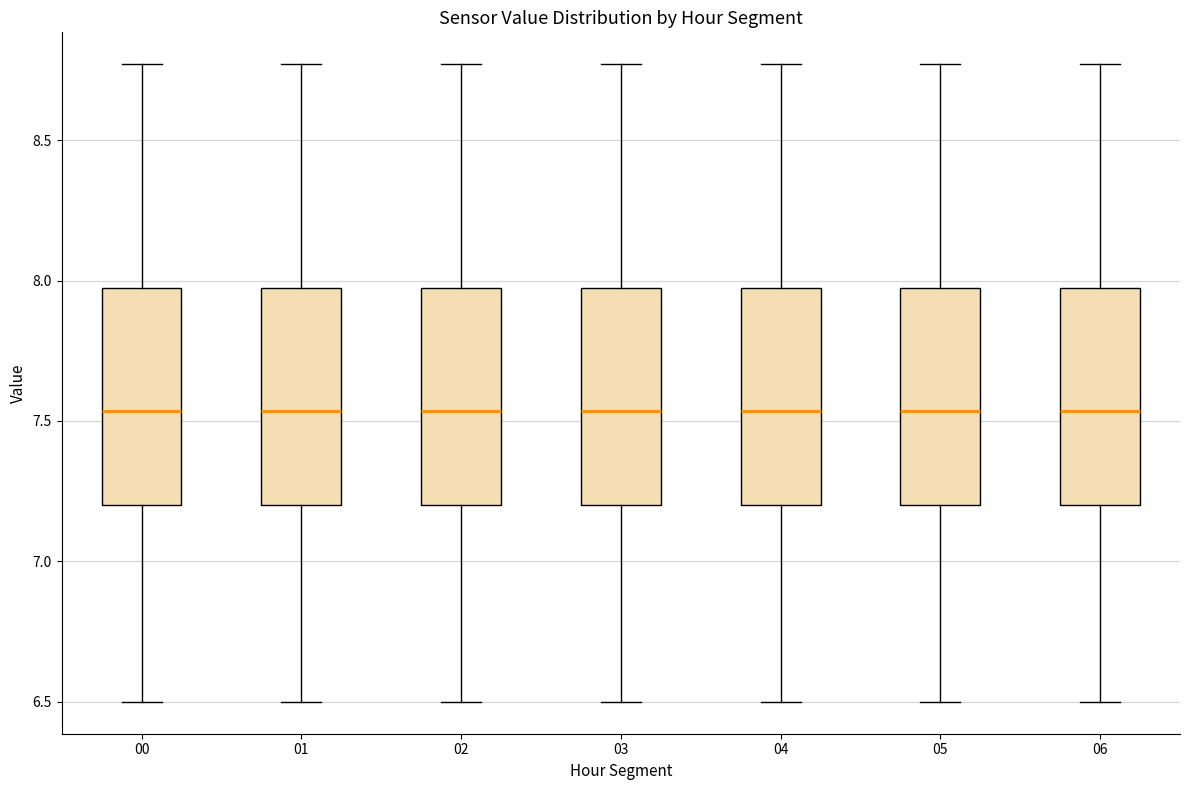

Reading left to right, transcribe this box plot: for each box, give where its median line is, the range the box spans, and where its two whiskers end, as read against the y-axis. The values are not printed on the chart, so give them approximately, as read against the axis.

00: median 7.55, box 7.20 to 7.95, whiskers 6.50 to 8.75
01: median 7.55, box 7.20 to 7.95, whiskers 6.50 to 8.75
02: median 7.55, box 7.20 to 7.95, whiskers 6.50 to 8.75
03: median 7.55, box 7.20 to 7.95, whiskers 6.50 to 8.75
04: median 7.55, box 7.20 to 7.95, whiskers 6.50 to 8.75
05: median 7.55, box 7.20 to 7.95, whiskers 6.50 to 8.75
06: median 7.55, box 7.20 to 7.95, whiskers 6.50 to 8.75